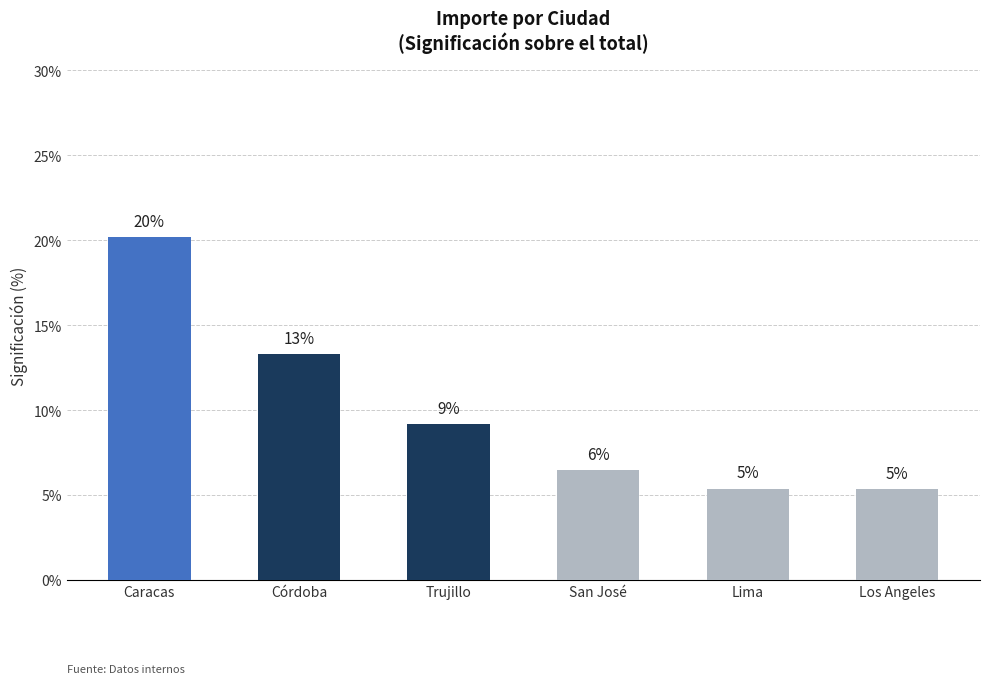

What is the value of the 4th bar from the left?

6.5